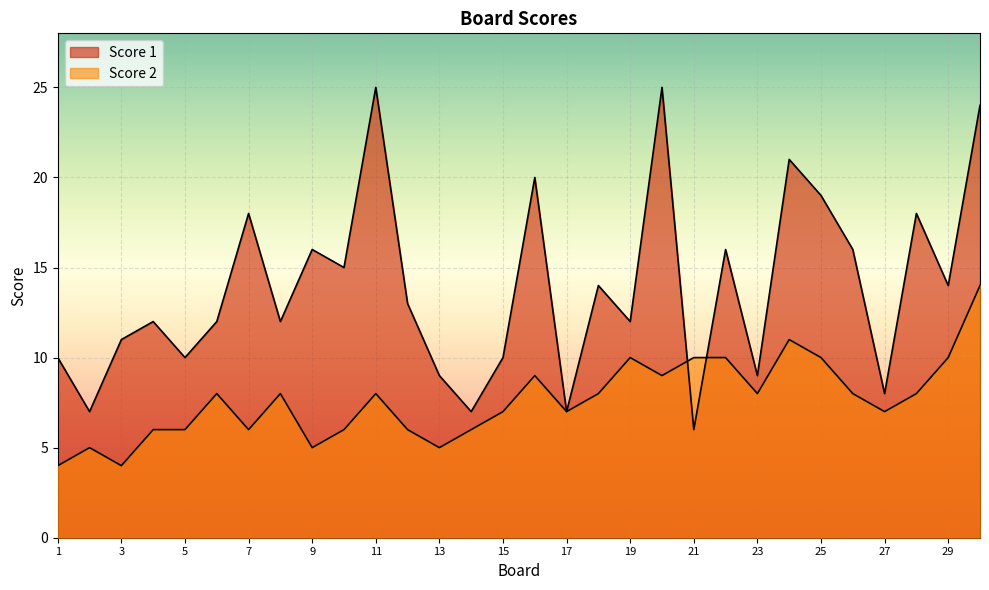

How many data points does each series have?

30